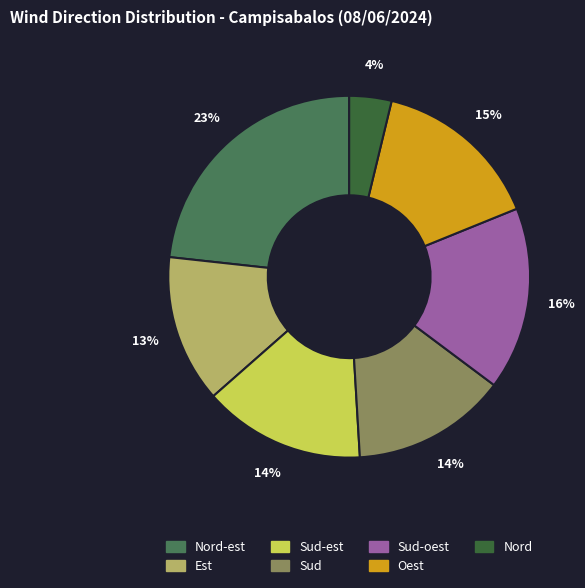

Count the number of slices in the pie.

7